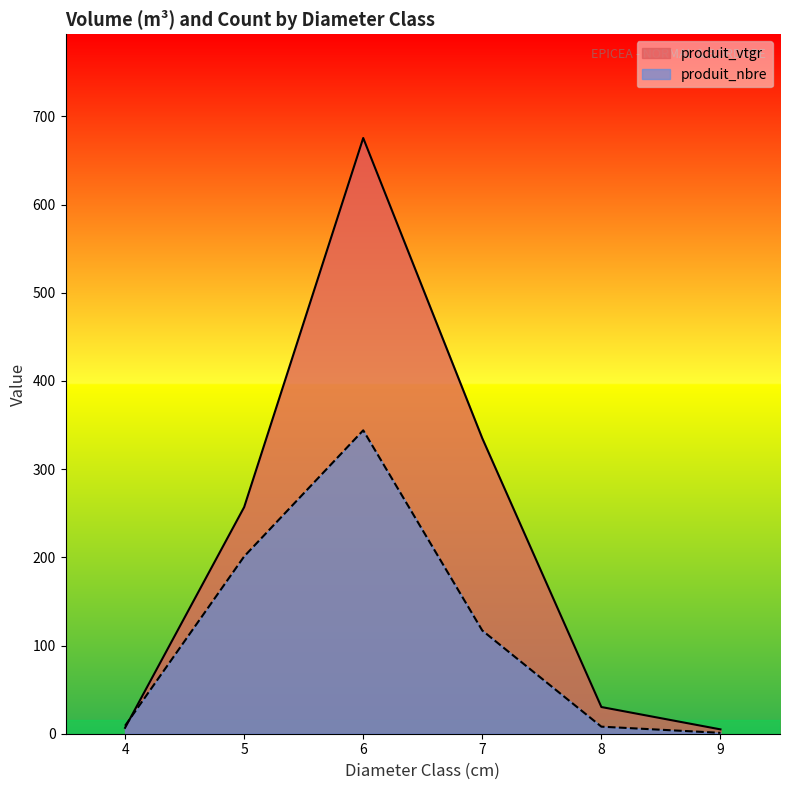

Between 6 and 9, which is larger?

6